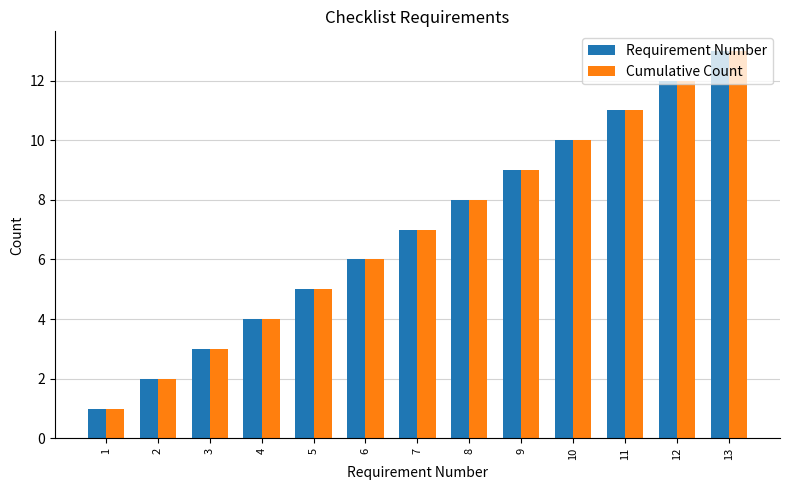

What are all the series names shown in the legend?

Requirement Number, Cumulative Count